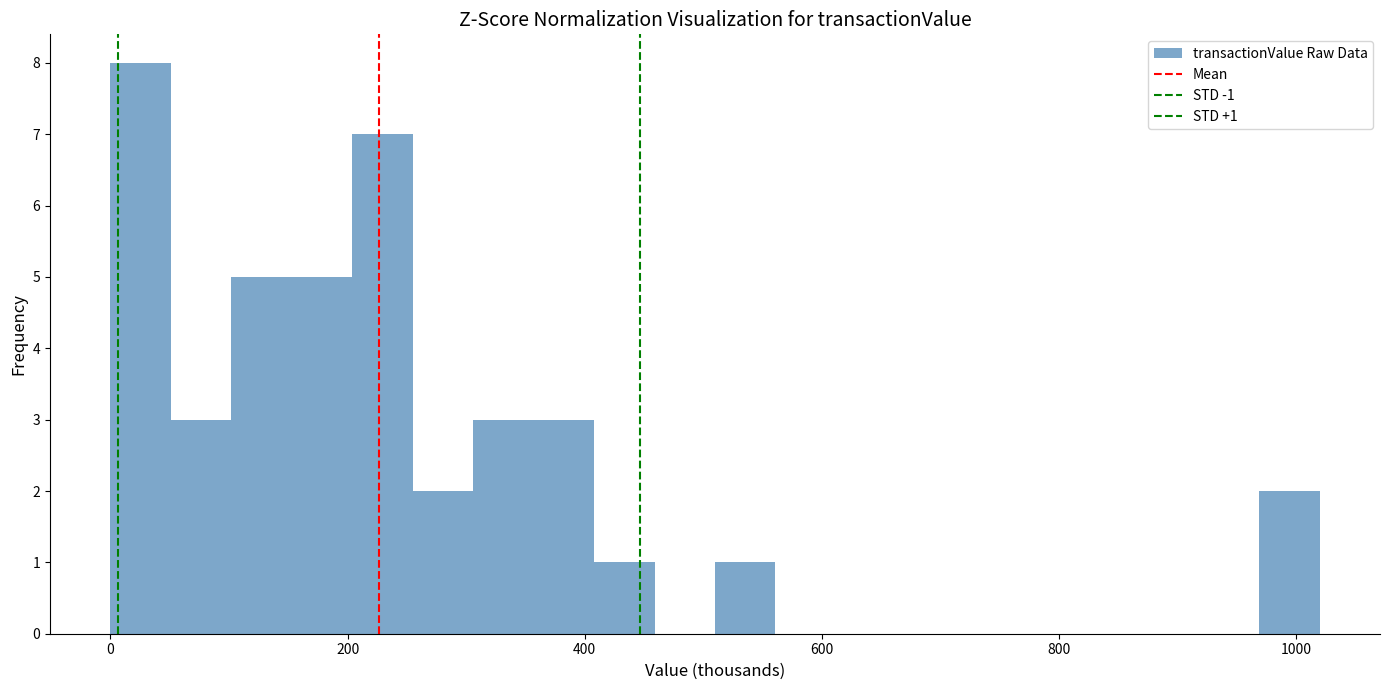

Read against the x-axis, roughly where is the centre of the tallest bar?

20